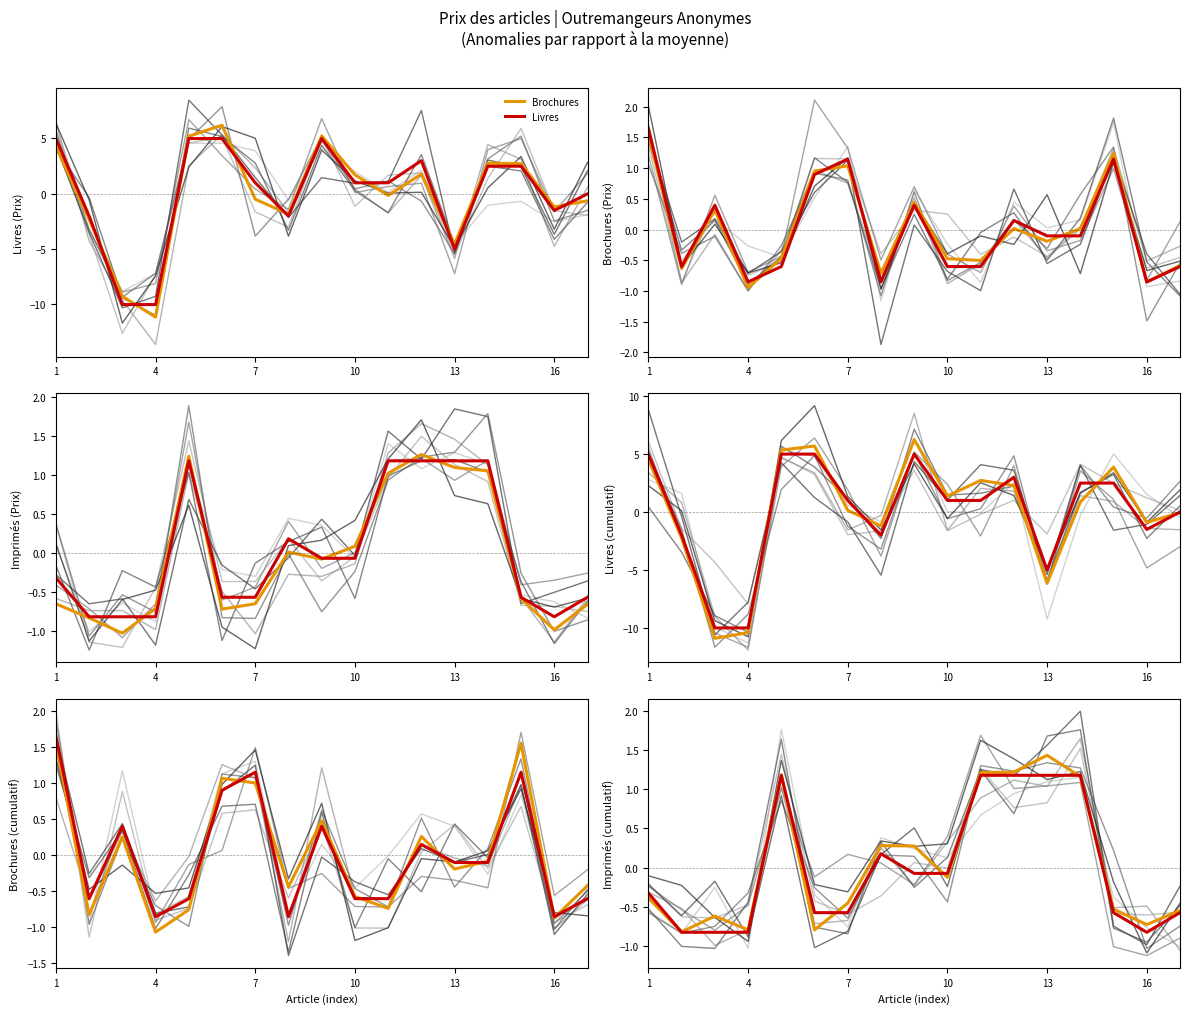

True or false: Livres and Brochures intersect in this chart.

True